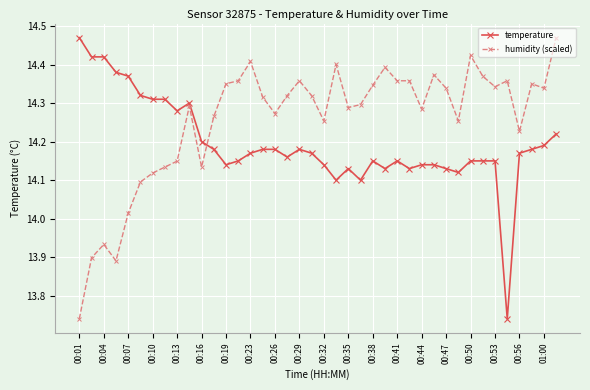

Rank the series by their average value, from lowest to highest.

temperature, humidity (scaled)